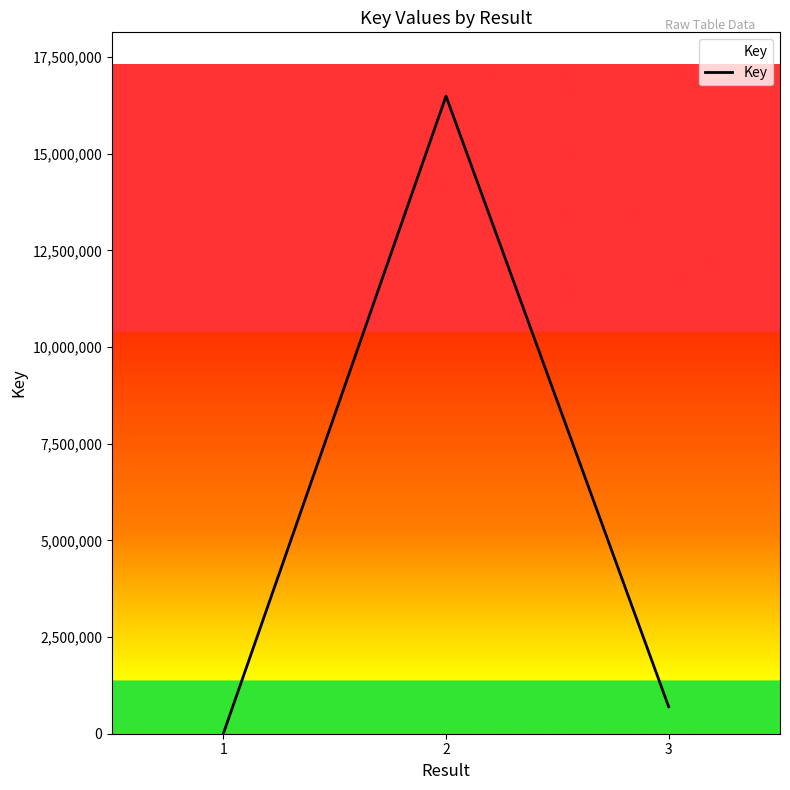

Reading left to right, list all the values displayed in this chart.

4848	16487723	697509